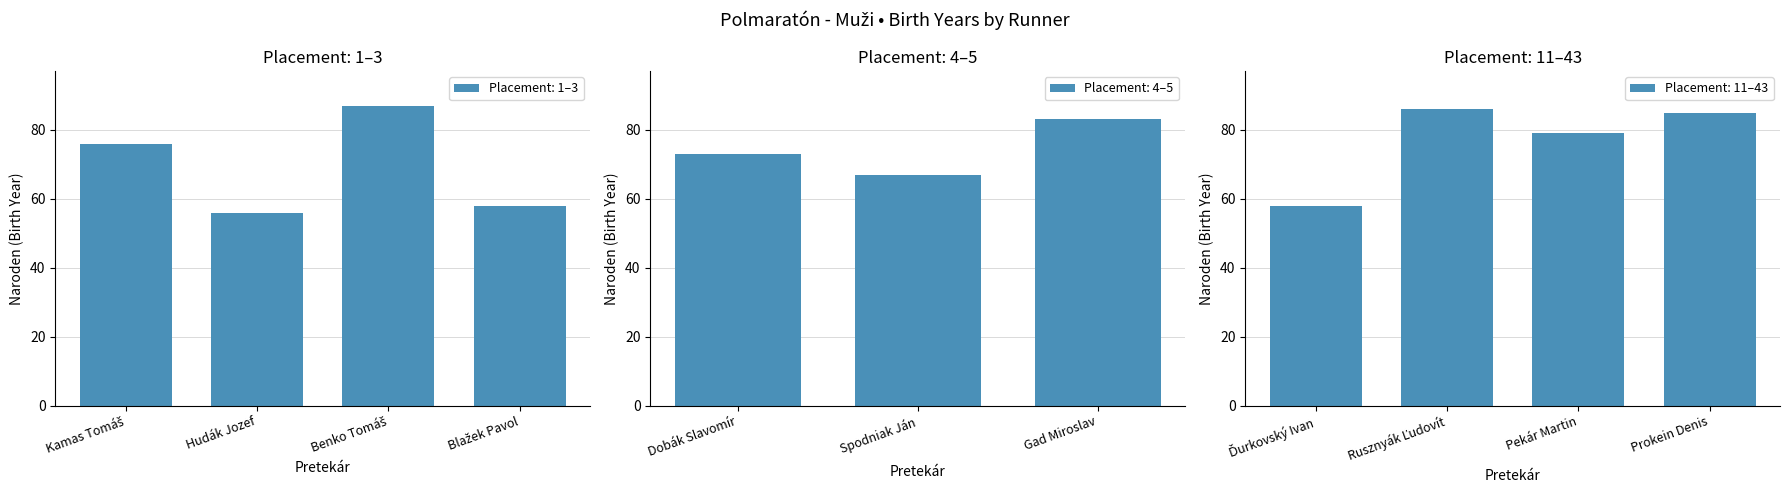

Which has a higher value, Hudák Jozef or Spodniak Ján?

Spodniak Ján